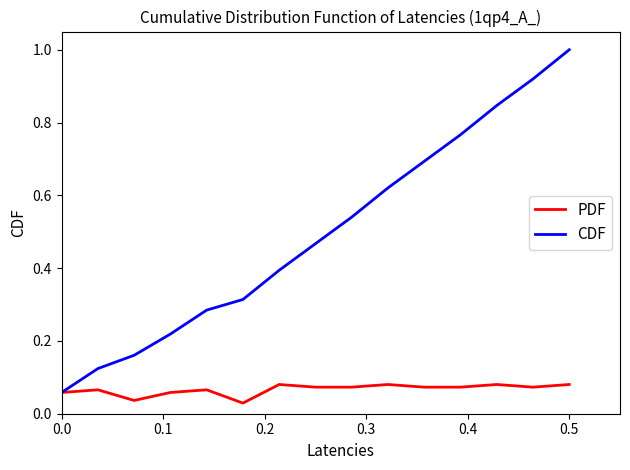

What is the maximum value shown in the chart?

1.0